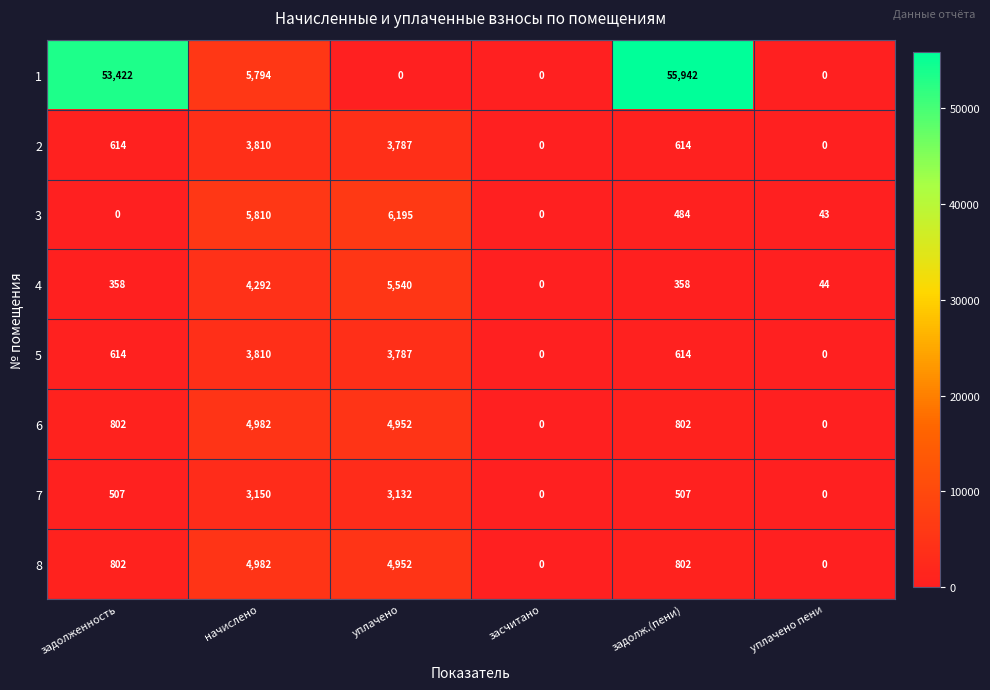

Which series has the largest range (max minus min)?

1